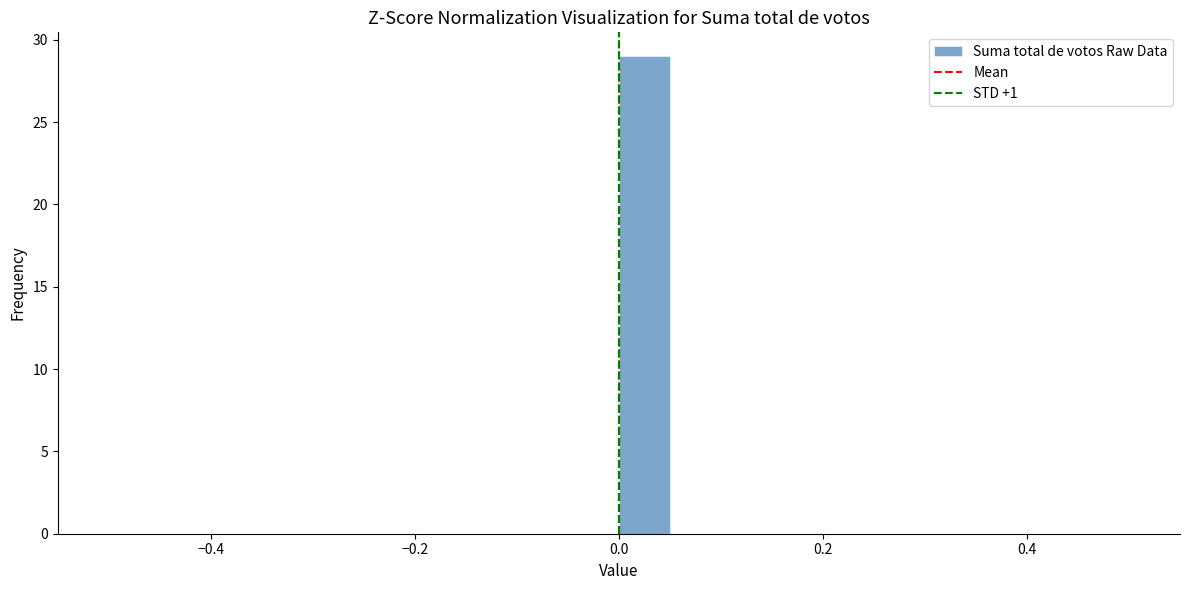

Around what value on the x-axis is the tallest bar? Give the approximate position of its centre, as read against the axis.

0.02